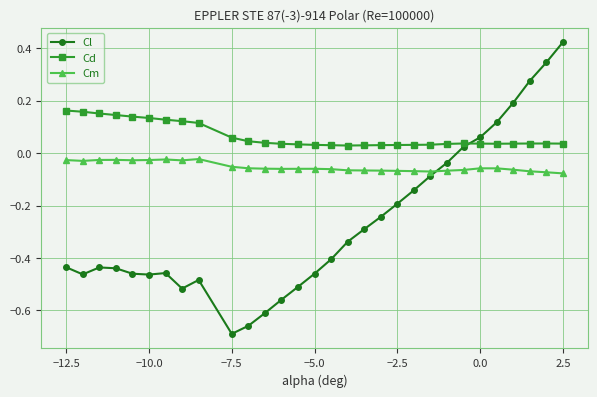

At how many categories does at least one series exceed 0?

30